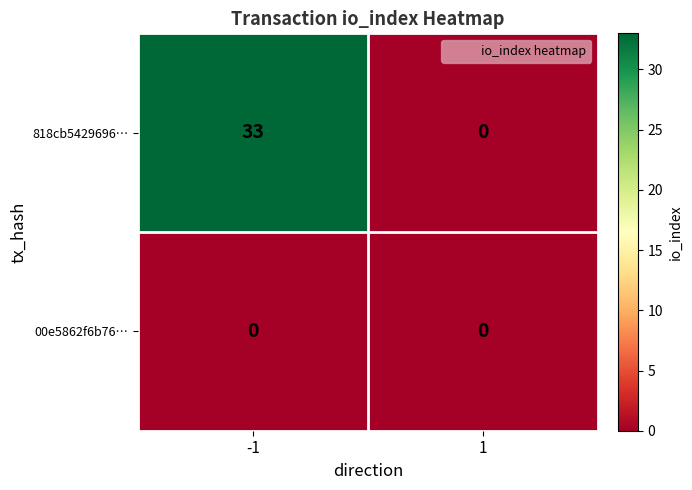

Rank the series by their average value, from lowest to highest.

00e5862f6b76…, 818cb5429696…